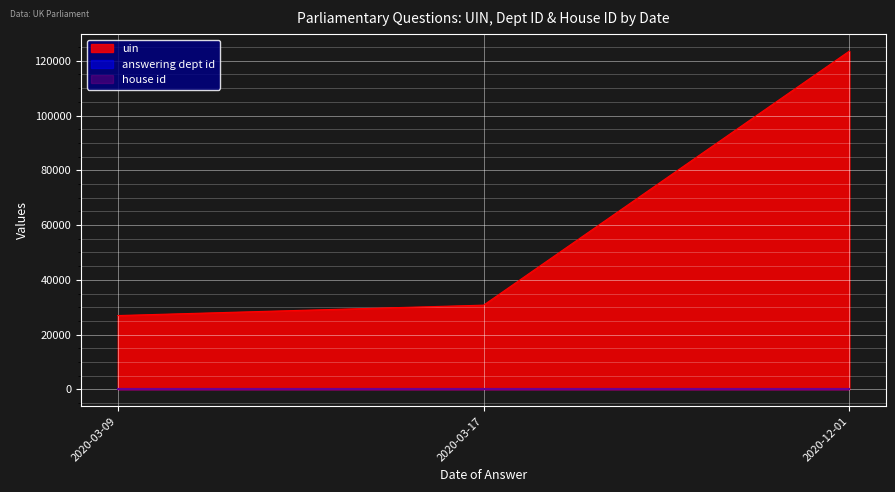

How many data points does each series have?

3